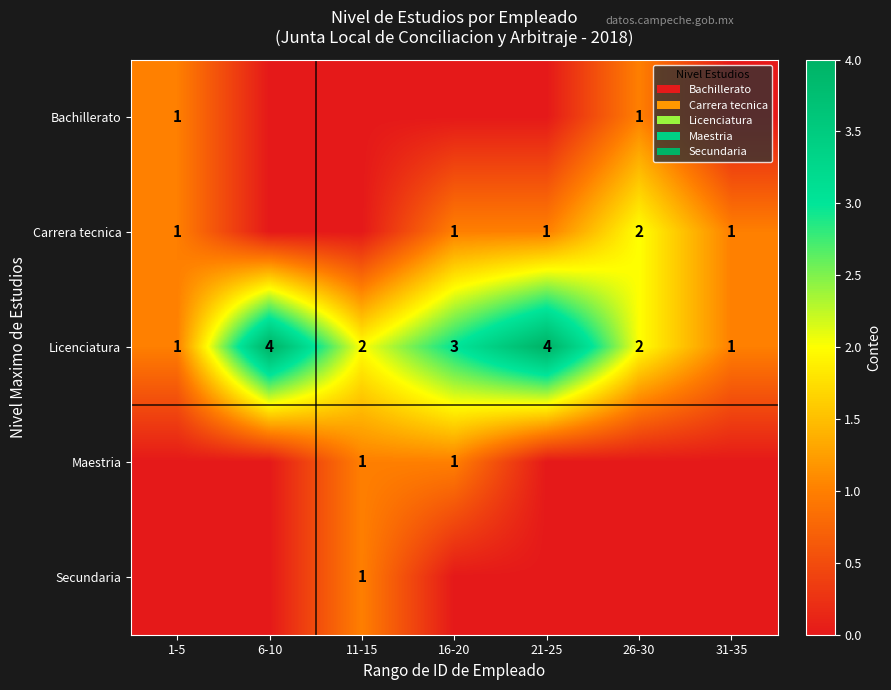

The Licenciatura series shows 2 at 26-30. True or false?

True